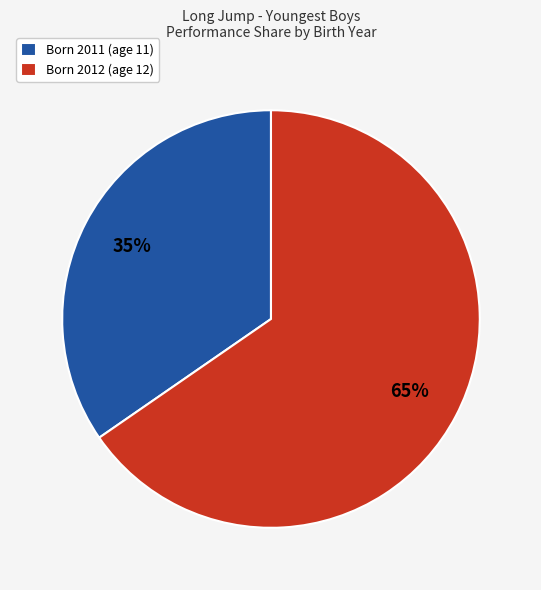

Do Born 2011 (age 11) and Born 2012 (age 12) together represent more than half of the pie?

Yes